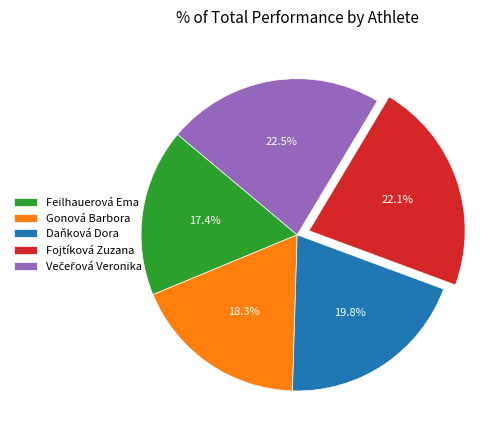

What portion of the pie excludes Daňková Dora?

80.2%